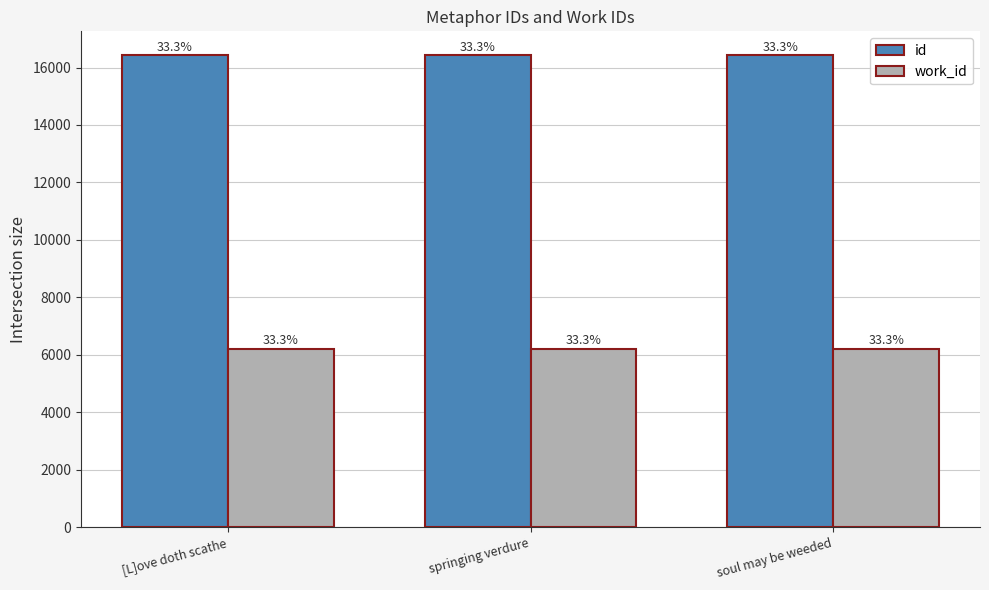

Which has a higher value, soul may be weeded or springing verdure?

soul may be weeded